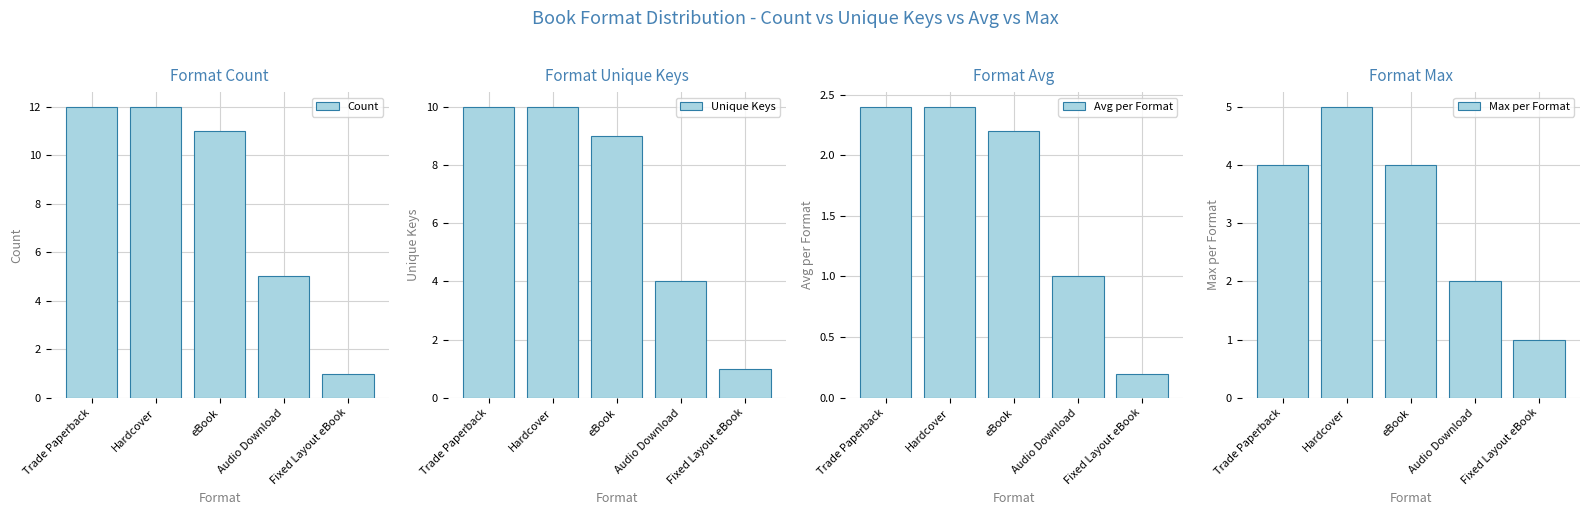

What is the sum of the Avg per Format values at Audio Download and eBook?

3.2